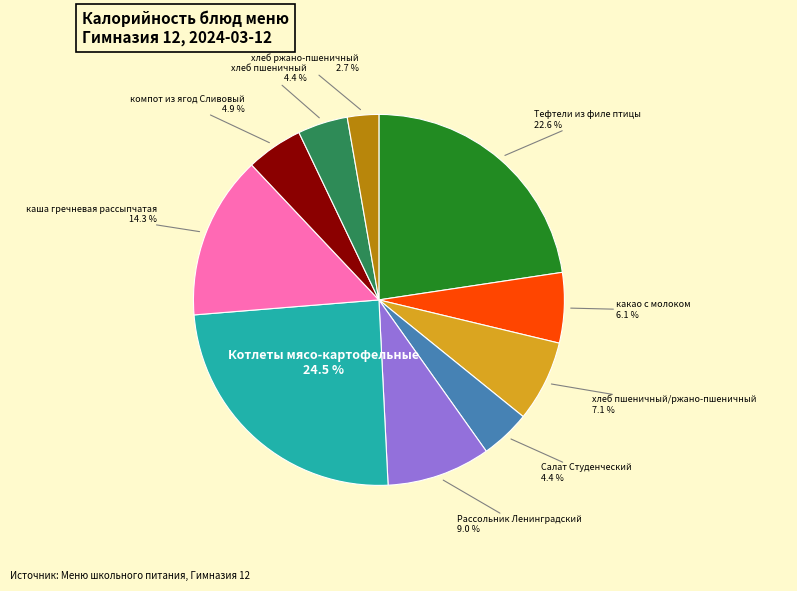

Count the number of slices in the pie.

10